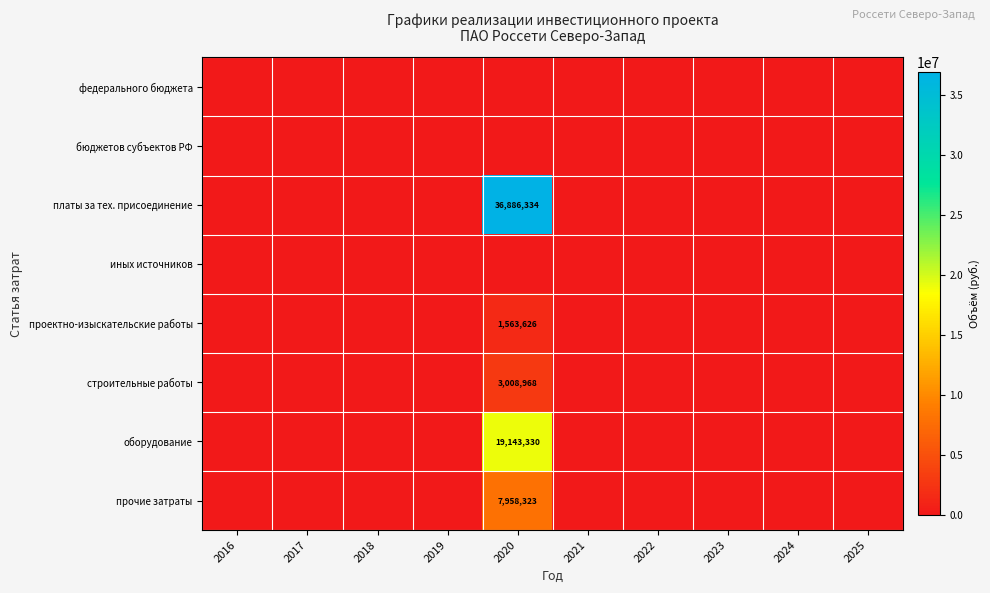

Which has a higher value, 2020 or 2019?

2020